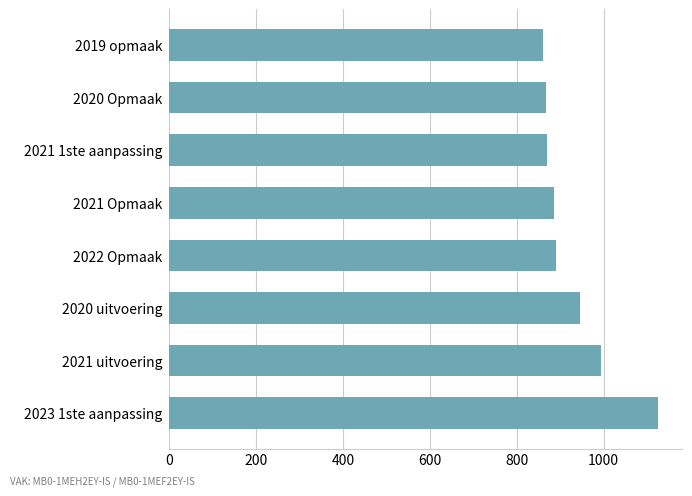

Which has a higher value, 2019 opmaak or 2021 Opmaak?

2021 Opmaak